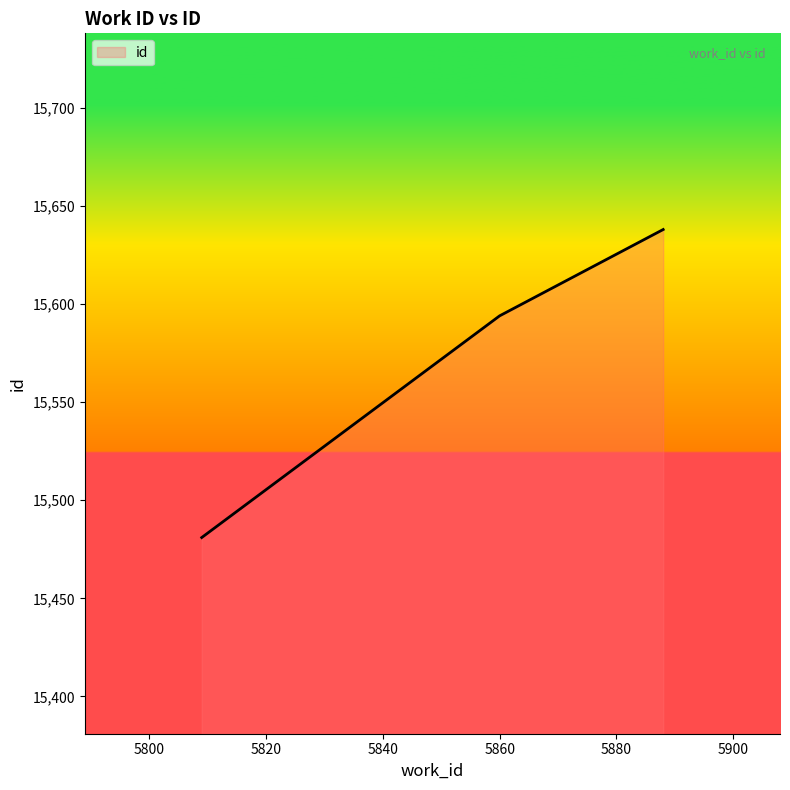

What is the smallest value displayed?

15481